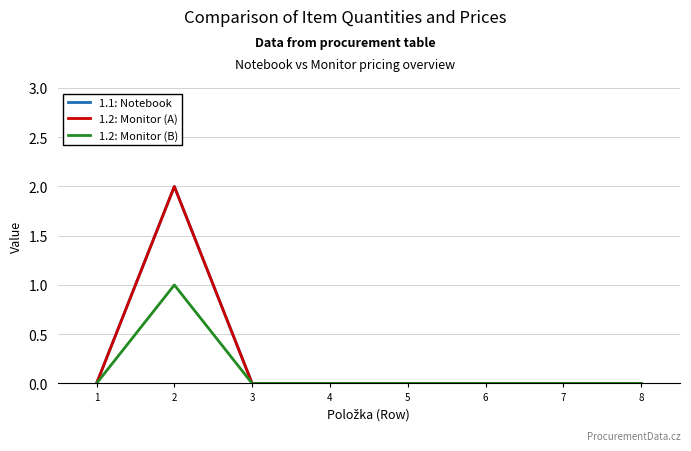

The value of 1.2: Monitor (A) at 2 is 2. True or false?

True